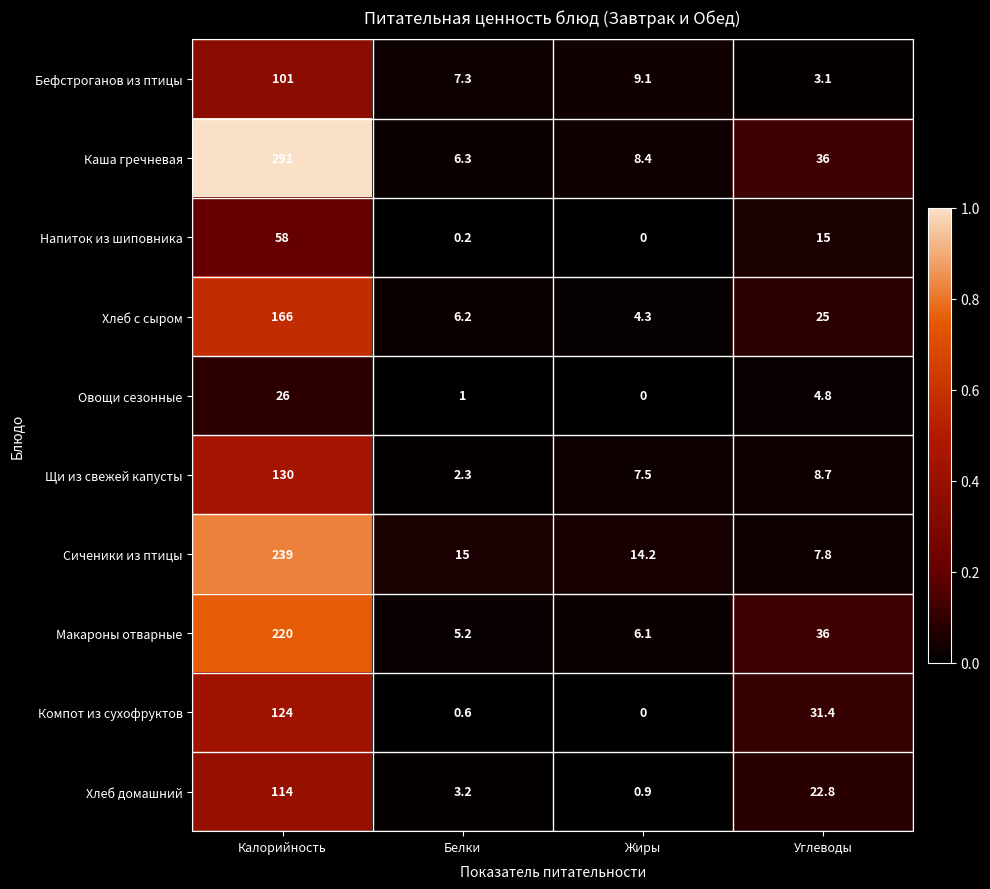

At how many categories does at least one series exceed 0?

4